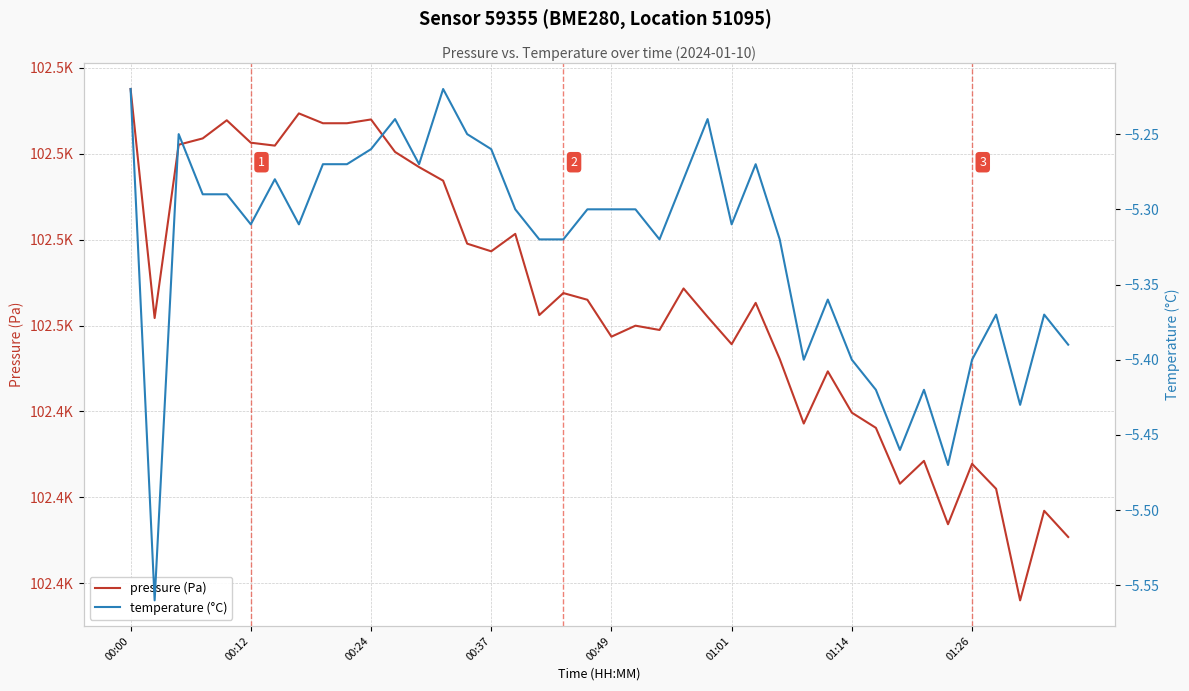

How many categories are shown in the chart?

40